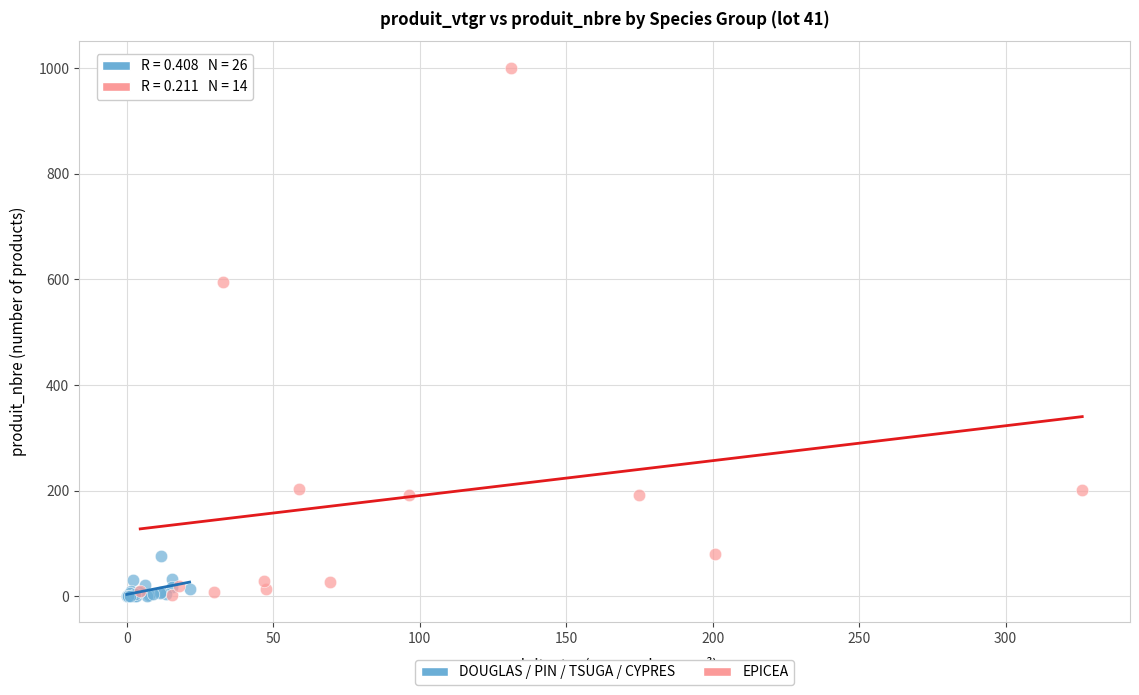

Which series reaches the maximum Y coordinate?

EPICEA